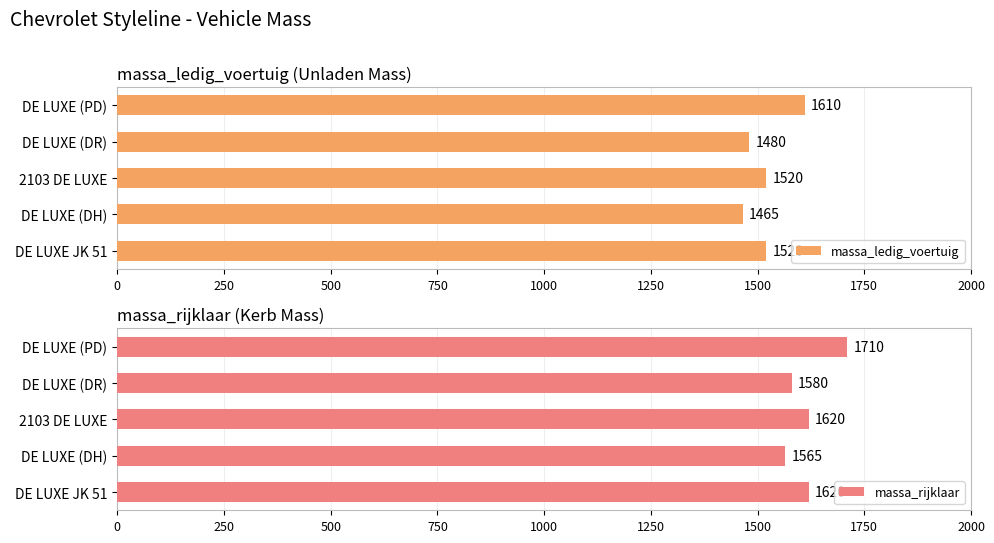

What is the average value of the massa_ledig_voertuig series?

1519